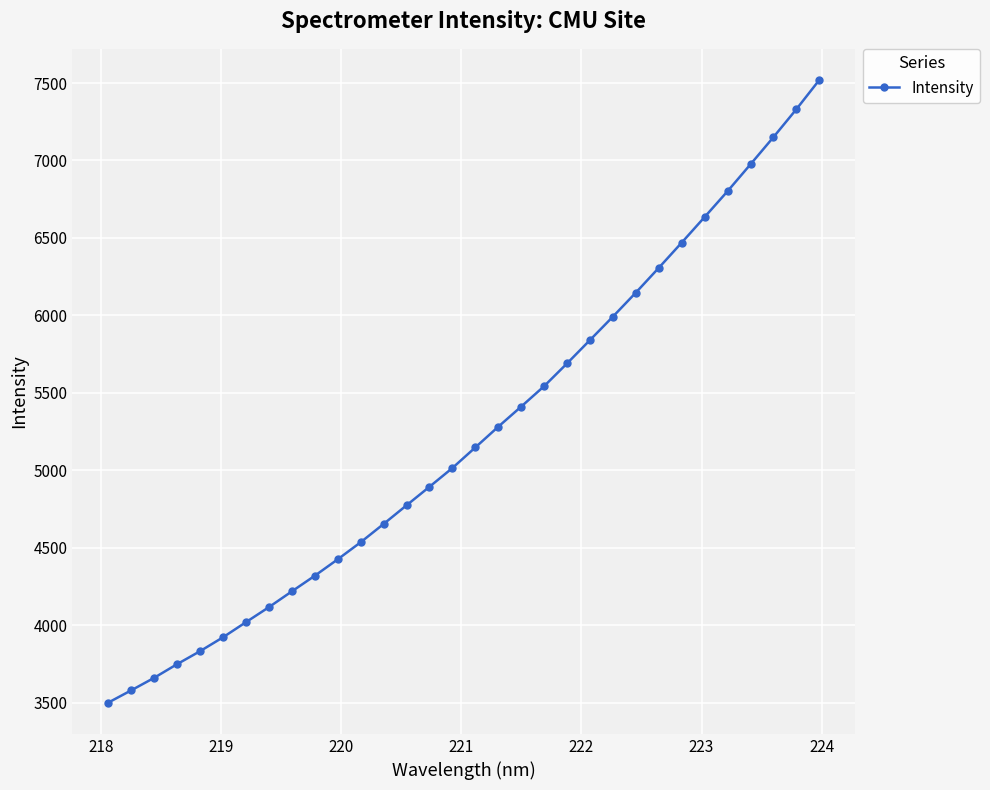

What is the sum of all values?

167476.7